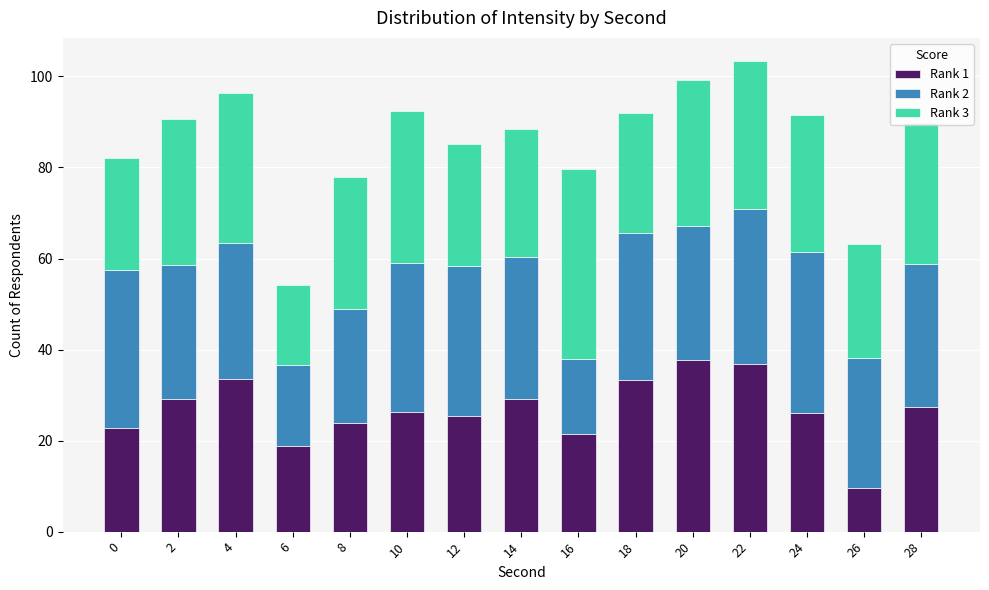

What is the value of the Rank 1 bar at the 12th from the left?

36.9